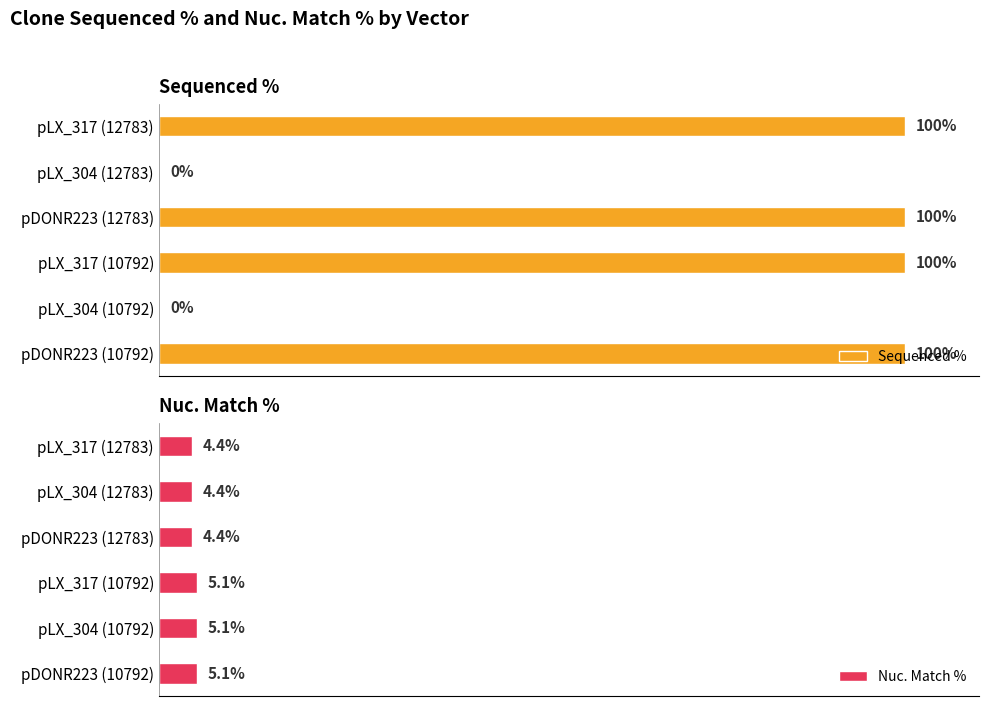

What are all the series names shown in the legend?

Sequenced %, Nuc. Match %